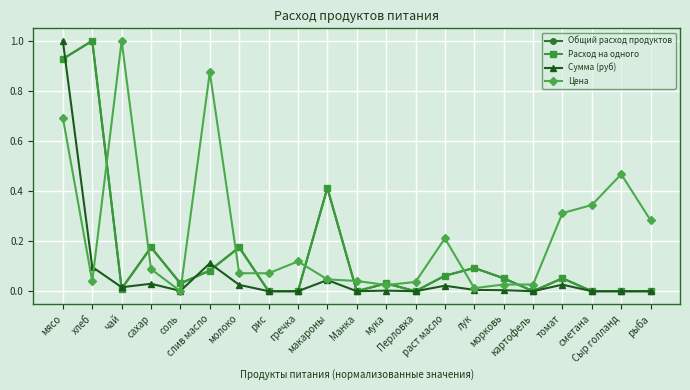

What position from the left is гречка?

9